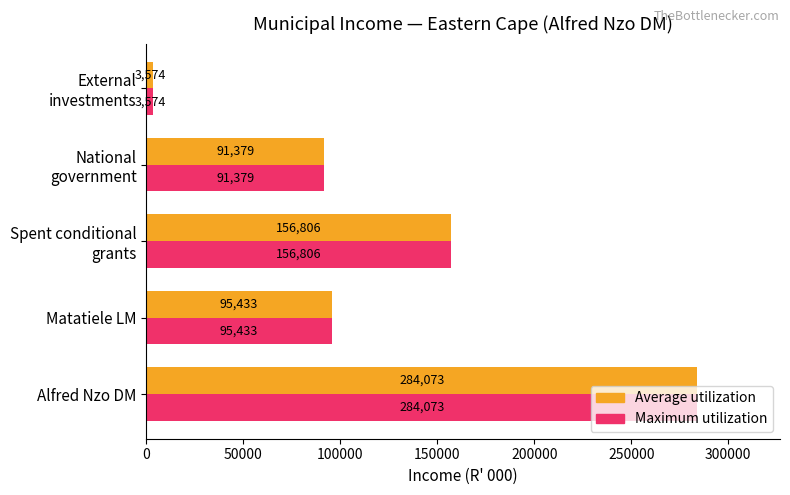

What is the maximum value for Maximum utilization?

284073